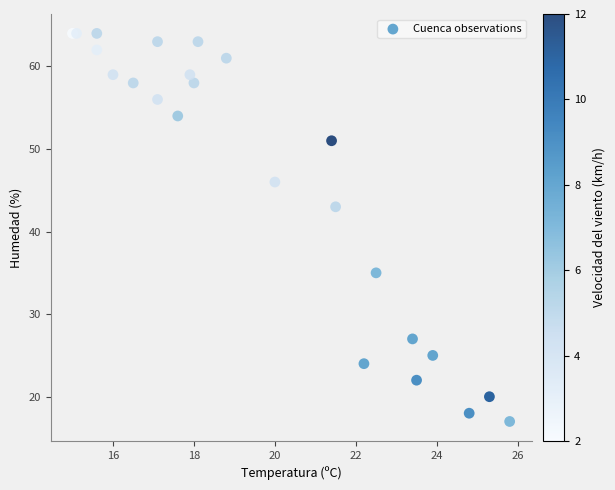

What Y value in the scatter plot is closest to 40?

43